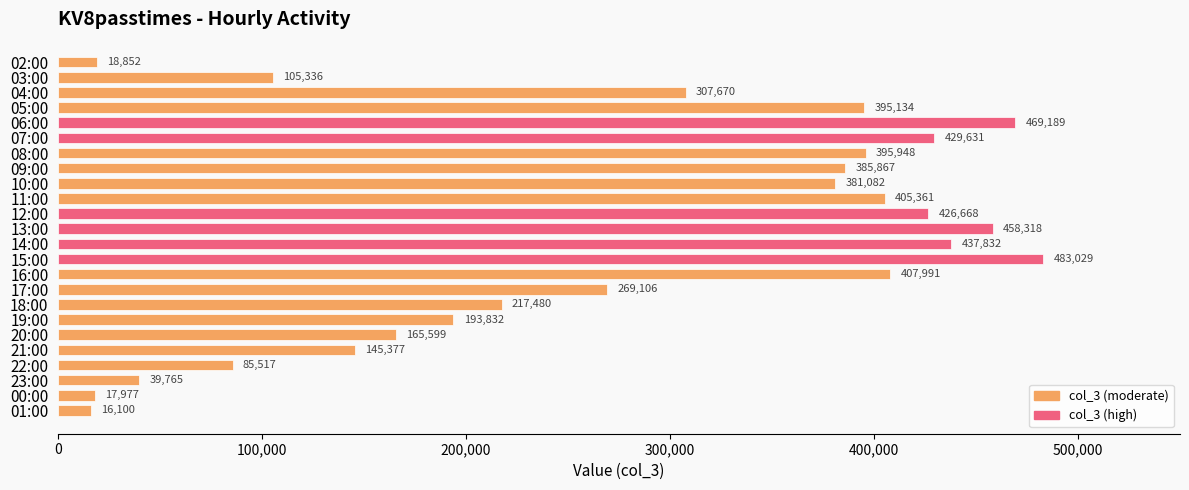

Does the chart contain any negative values?

No